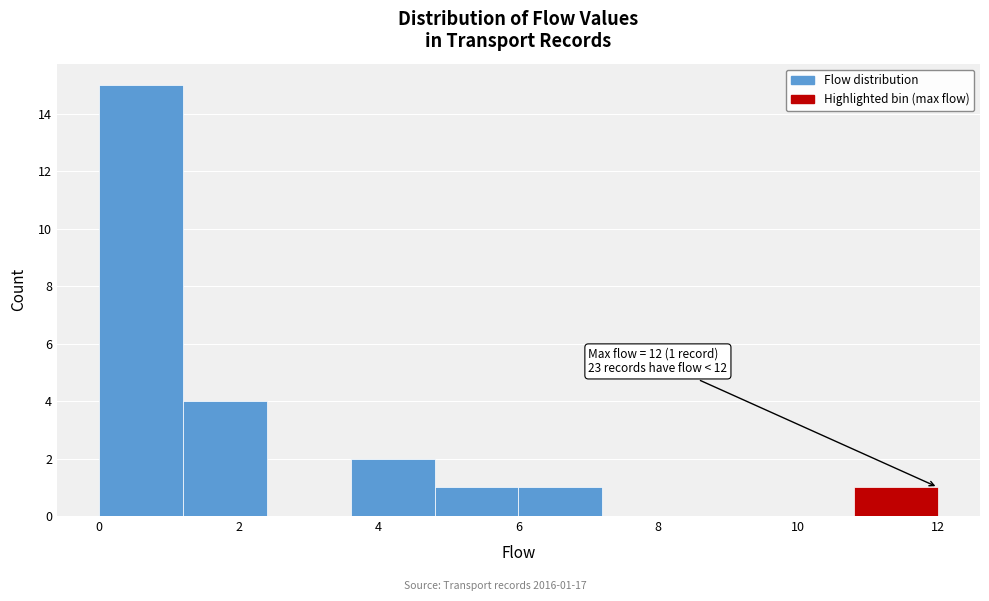

Over which range of the x-axis is the bar tallest?

0.0 to 1.2